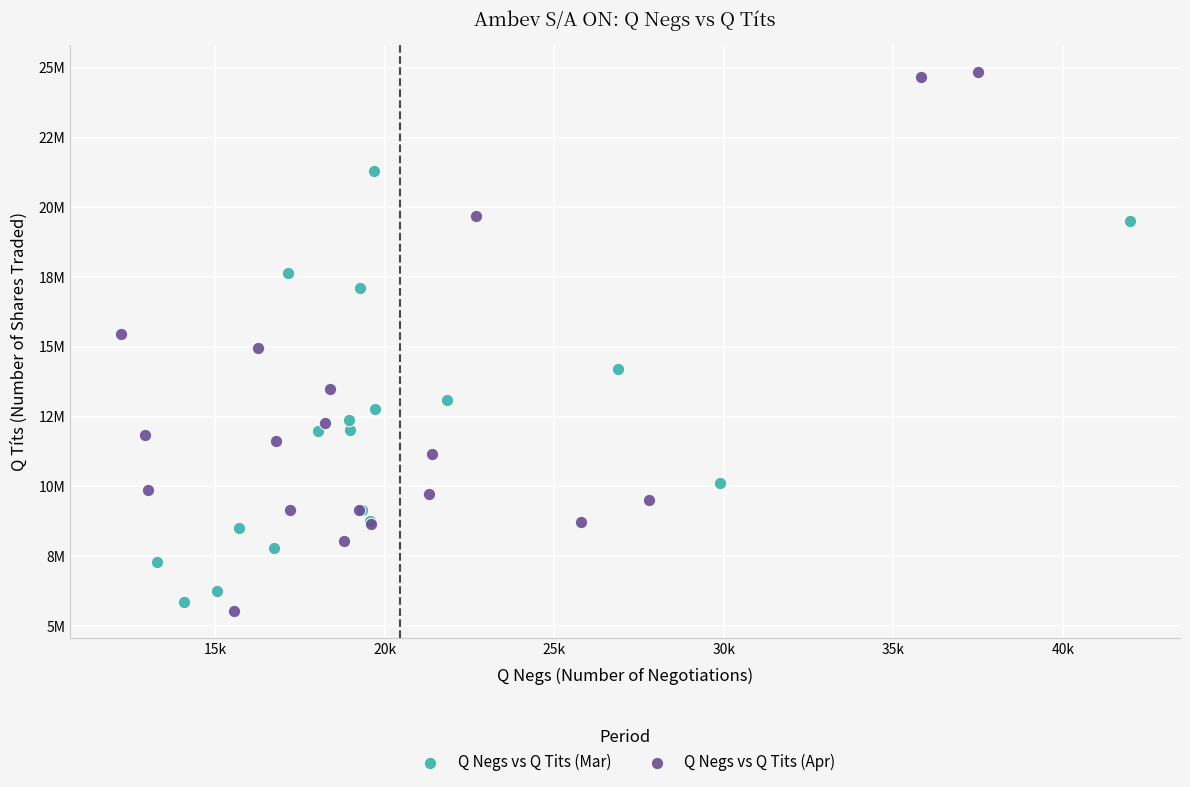

What are all the series names shown in the legend?

Q Negs vs Q Tits (Mar), Q Negs vs Q Tits (Apr)